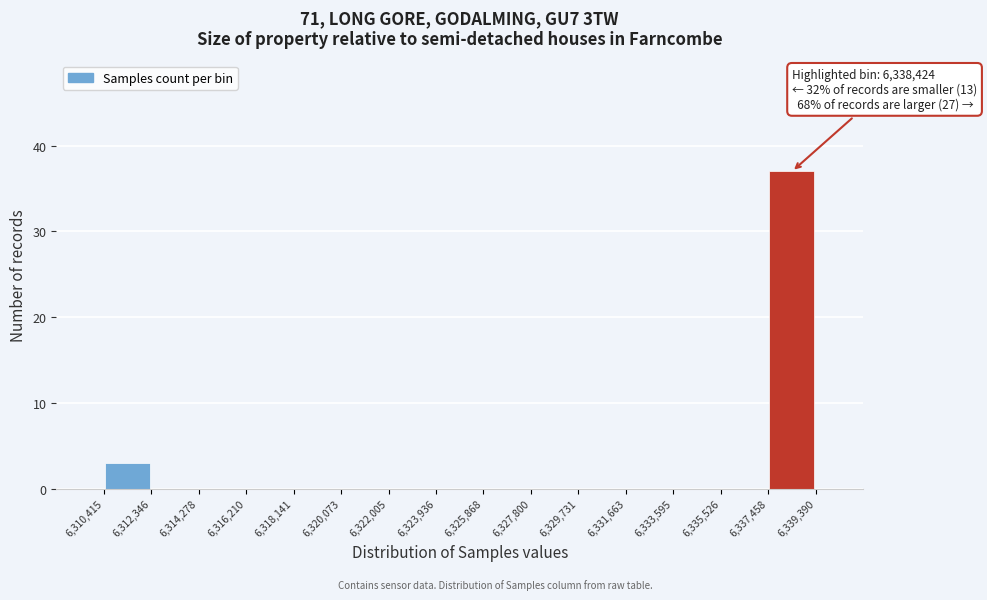

Over which range of the x-axis is the bar tallest?

6,337,458 to 6,339,390